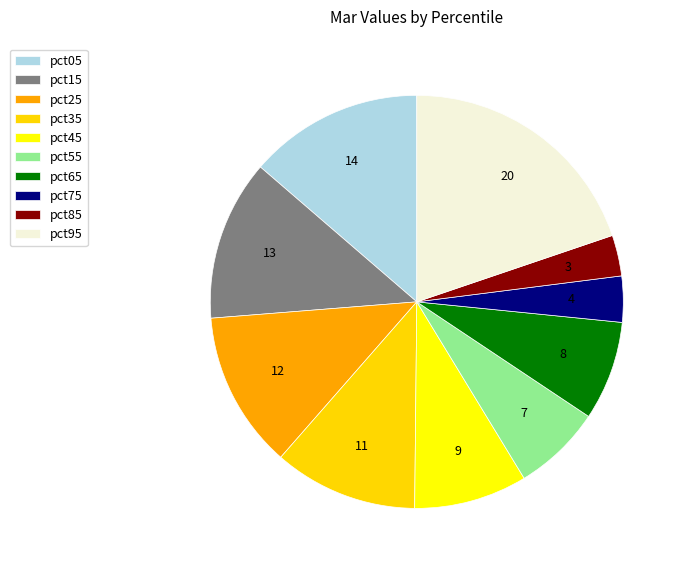

Is pct75 the majority of the pie?

No